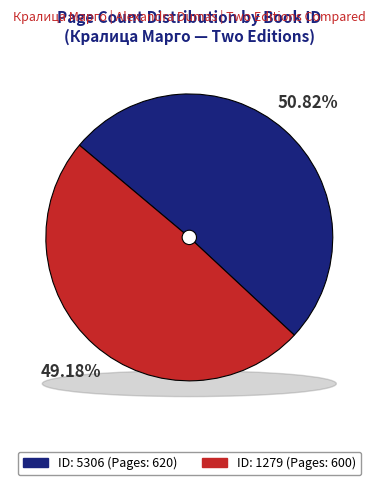

What is the change in value from 5306 to 1279?

-20